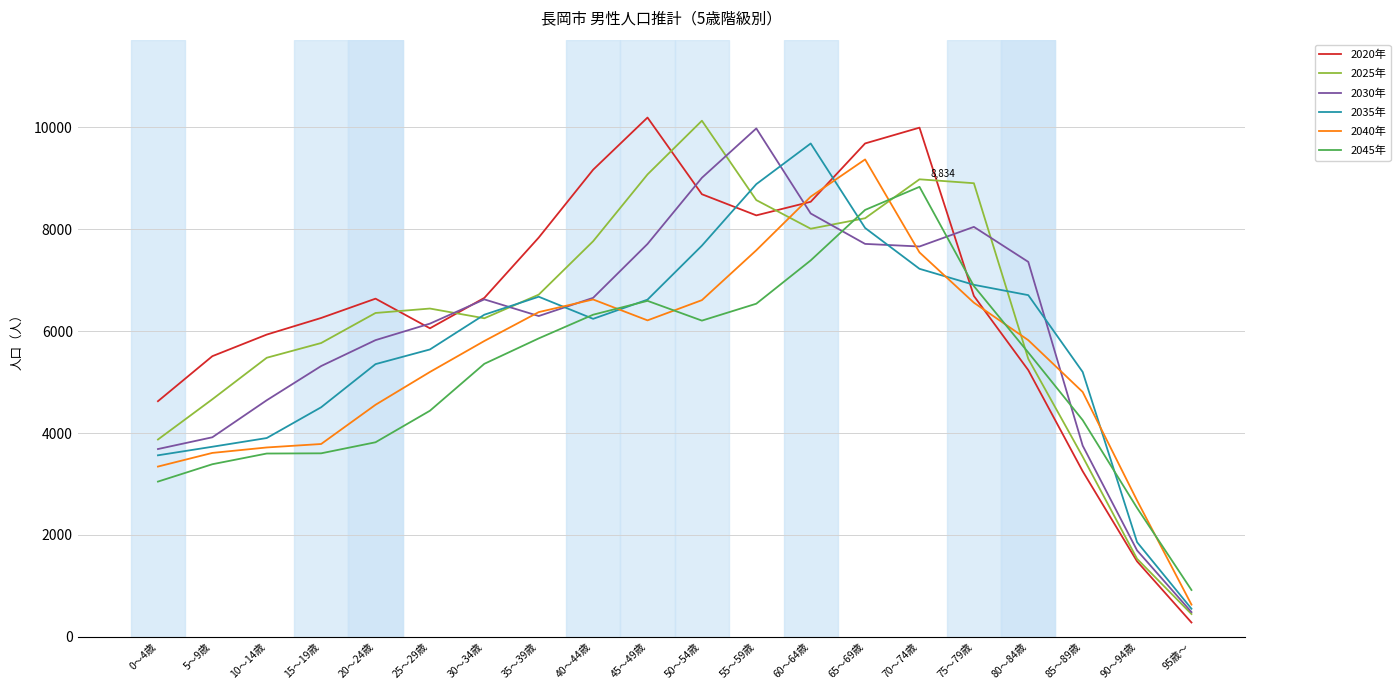

What is the smallest value displayed?

282